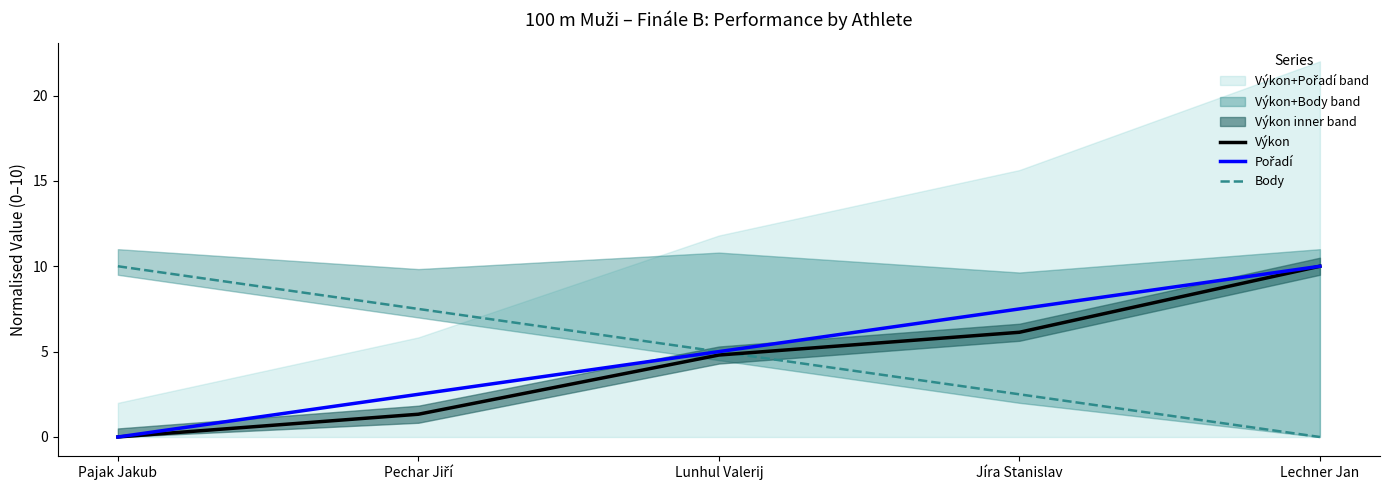

Reading left to right, what are all the values shown in this chart?

Výkon: 0.0	1.3	4.8	6.1	10.0
Pořadí: 0.0	2.5	5.0	7.5	10.0
Body: 10.0	7.5	5.0	2.5	0.0